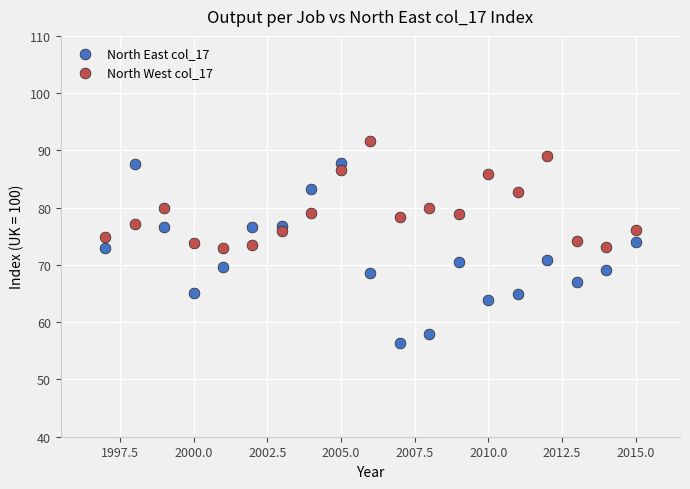

Which series reaches the minimum Y coordinate?

North East col_17